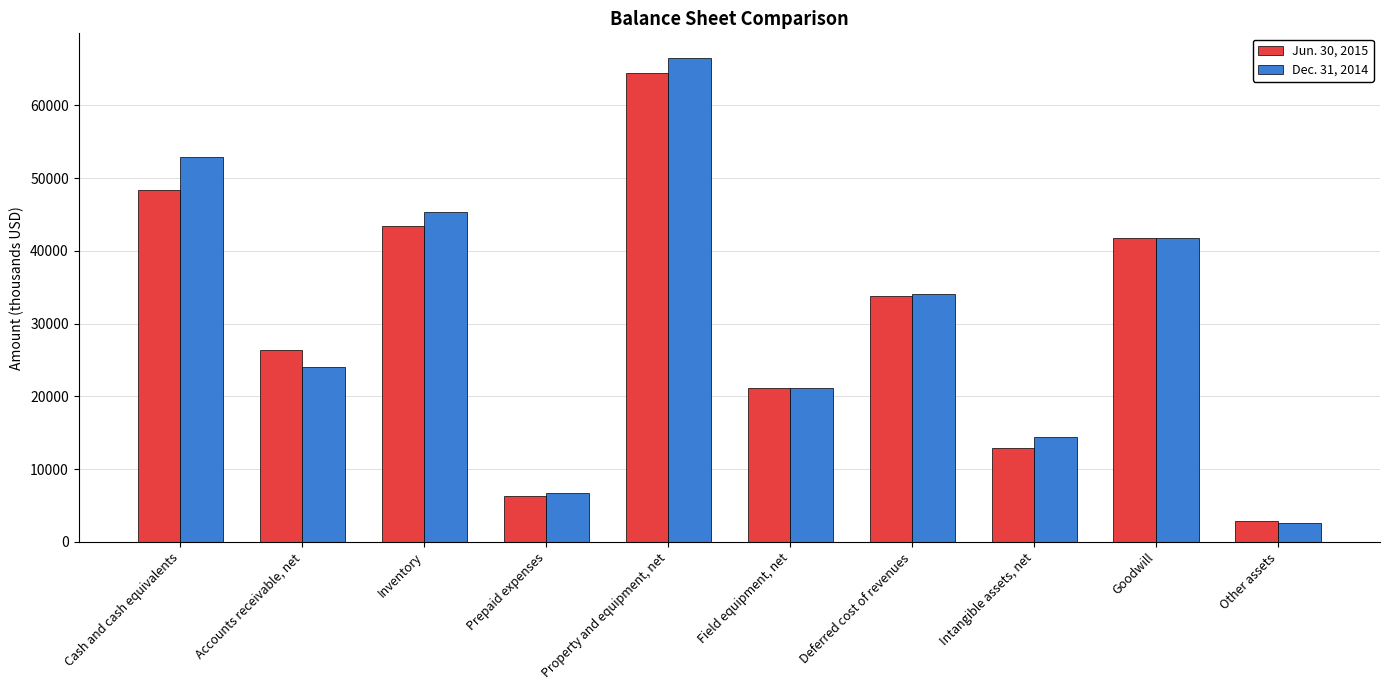

Reading left to right, extract all data points from this chart.

Jun. 30, 2015: 48350	26401	43372	6254	64443	21104	33821	12950	41817	2875
Dec. 31, 2014: 52884	24099	45401	6767	66574	21118	34039	14370	41817	2657